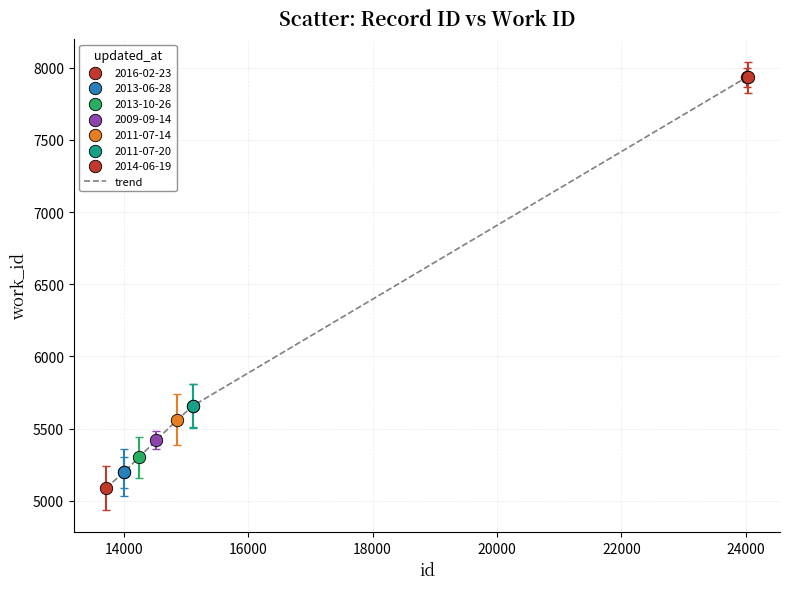

What is the difference between the maximum and minimum values?

2846